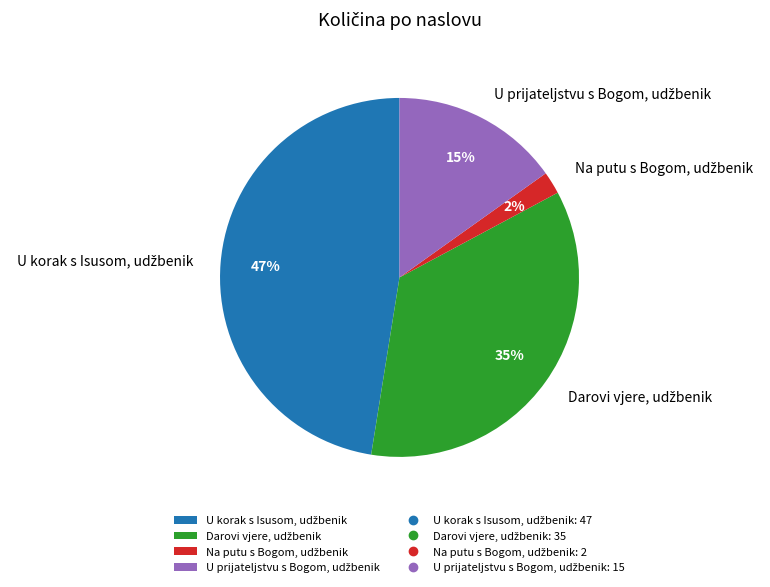

Does any single category account for the majority?

No